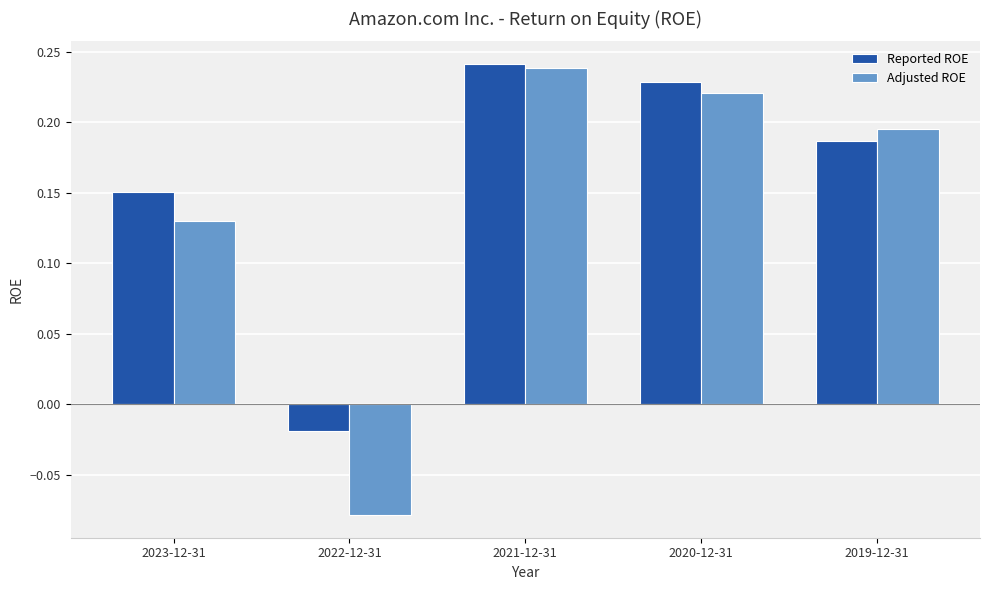

Which series has the largest range (max minus min)?

Adjusted ROE